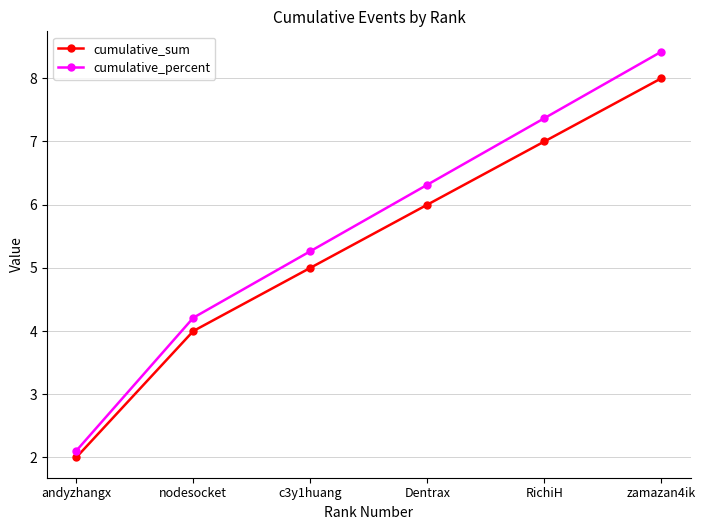

At which category is the sum across all series the highest?

zamazan4ik